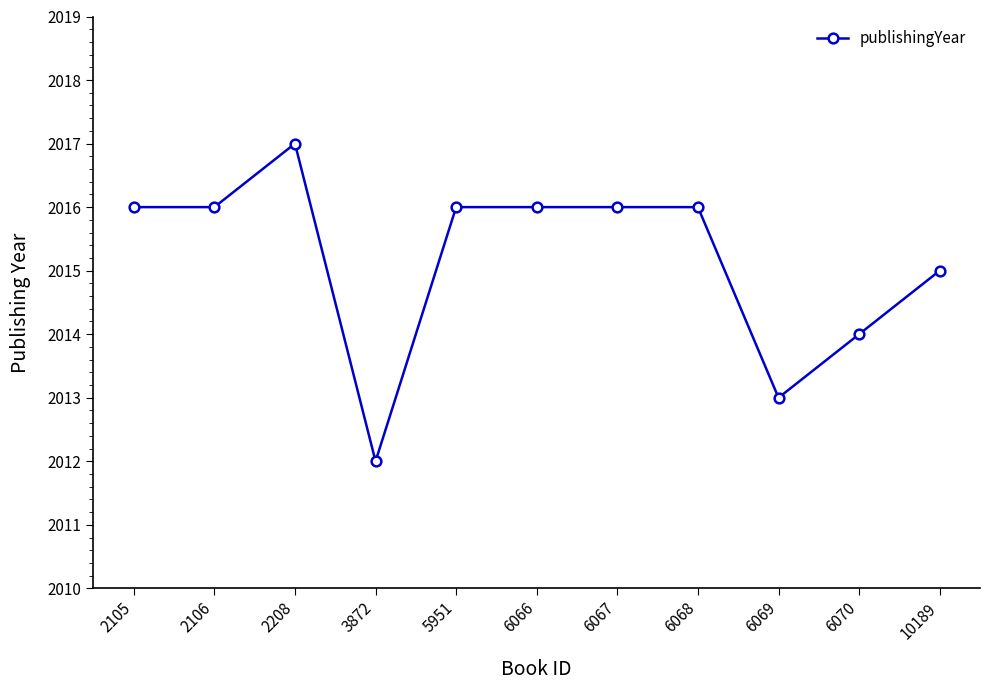

Reading left to right, list all the values displayed in this chart.

2105=2016	2106=2016	2208=2017	3872=2012	5951=2016	6066=2016	6067=2016	6068=2016	6069=2013	6070=2014	10189=2015